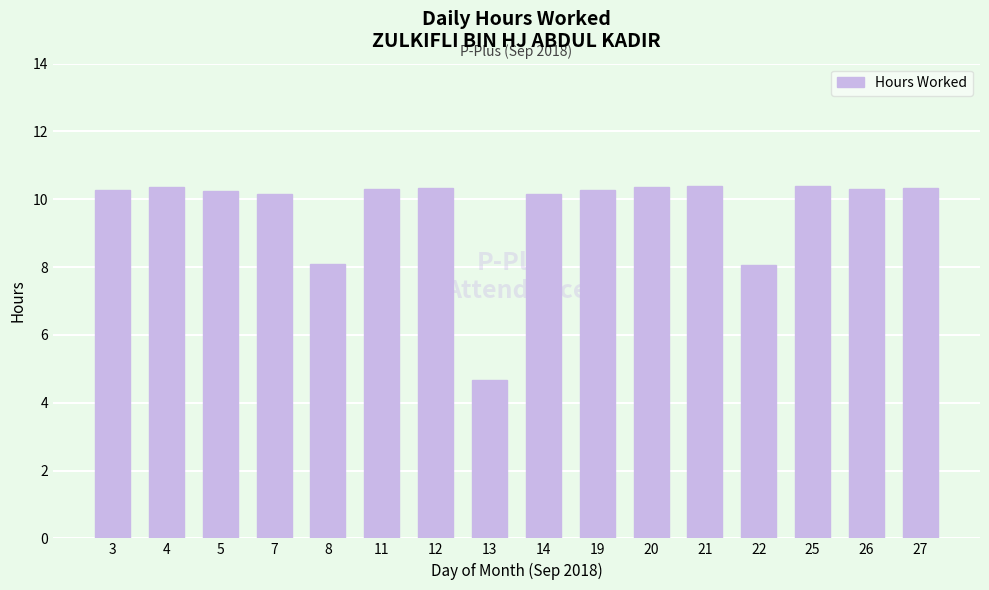

What is the greatest value displayed?

10.4